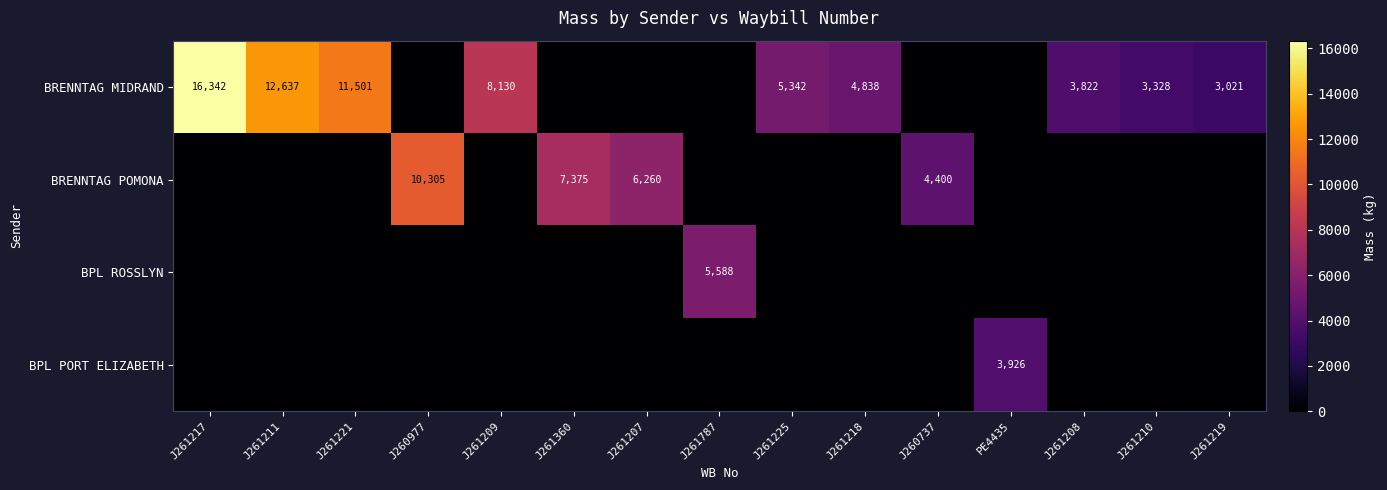

The BRENNTAG MIDRAND series shows 6343 at J261208. True or false?

False